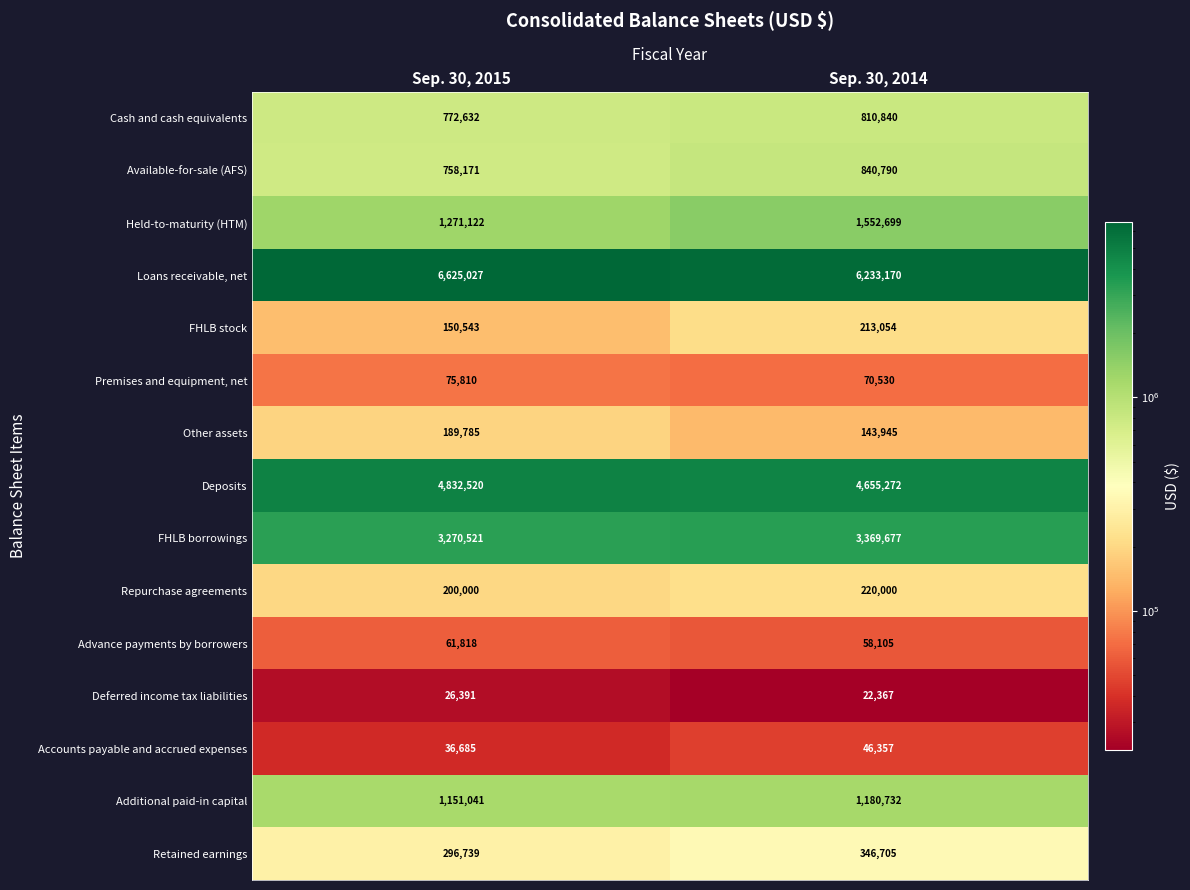

At Sep. 30, 2015, list the series in order from smallest to largest.

Deferred income tax liabilities, Accounts payable and accrued expenses, Advance payments by borrowers, Premises and equipment, net, FHLB stock, Other assets, Repurchase agreements, Retained earnings, Available-for-sale (AFS), Cash and cash equivalents, Additional paid-in capital, Held-to-maturity (HTM), FHLB borrowings, Deposits, Loans receivable, net